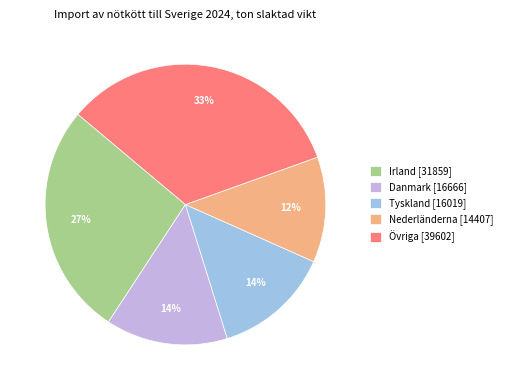

Which category has the biggest portion of the pie?

Övriga